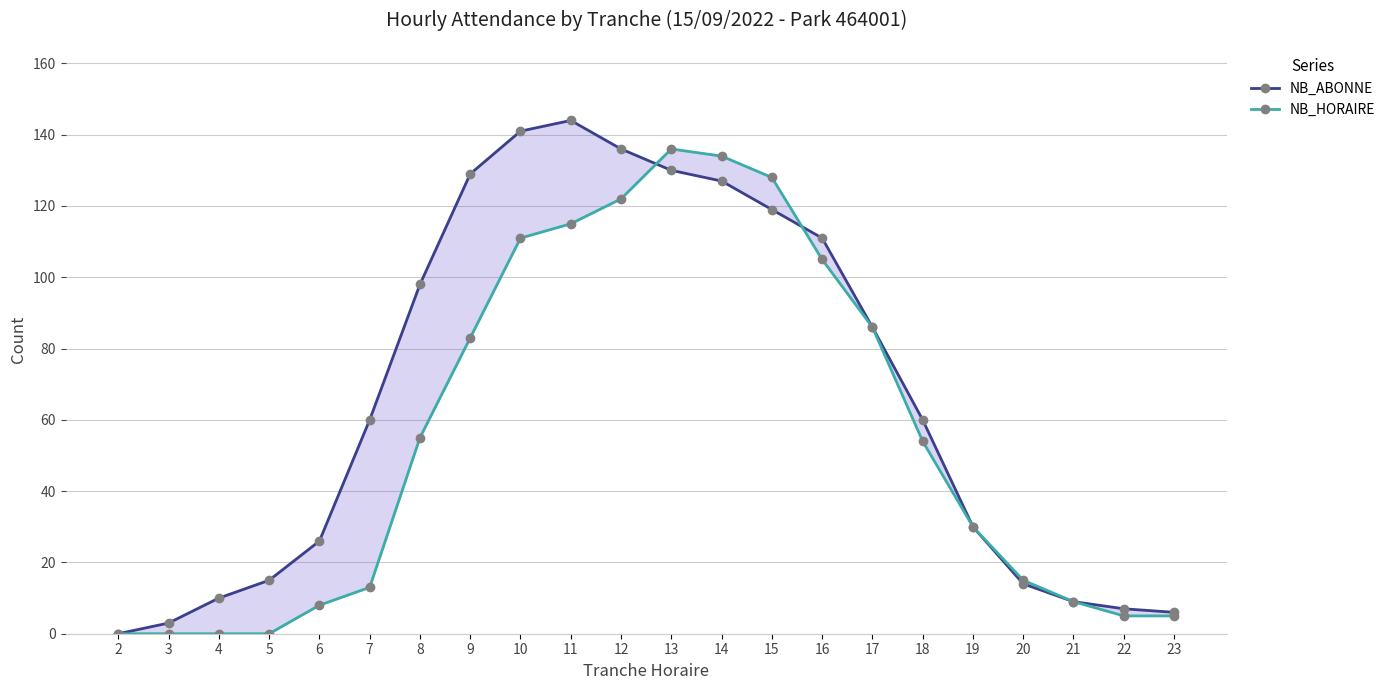

The NB_HORAIRE series shows 0 at 3. True or false?

True